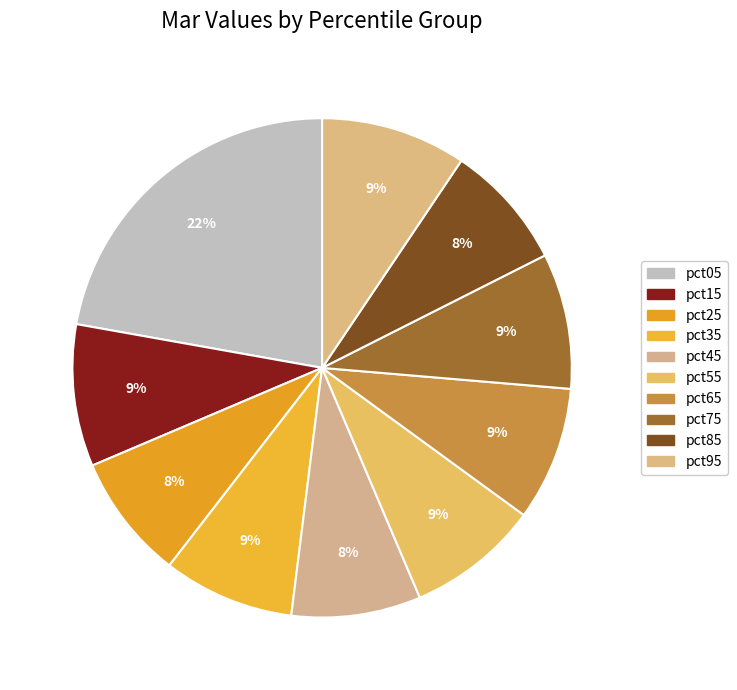

The pct45 slice represents 8% of the pie. True or false?

True